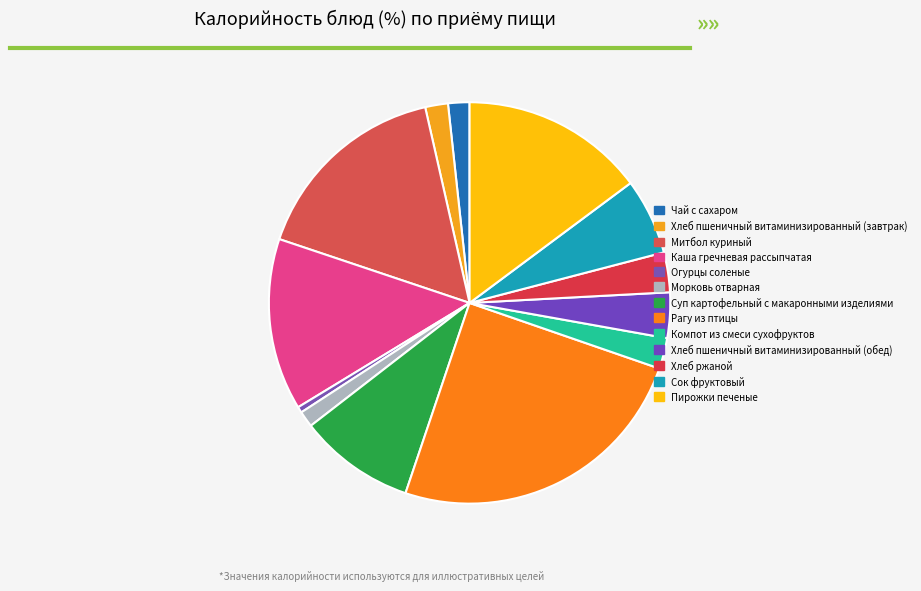

Is there a majority slice in this chart?

No